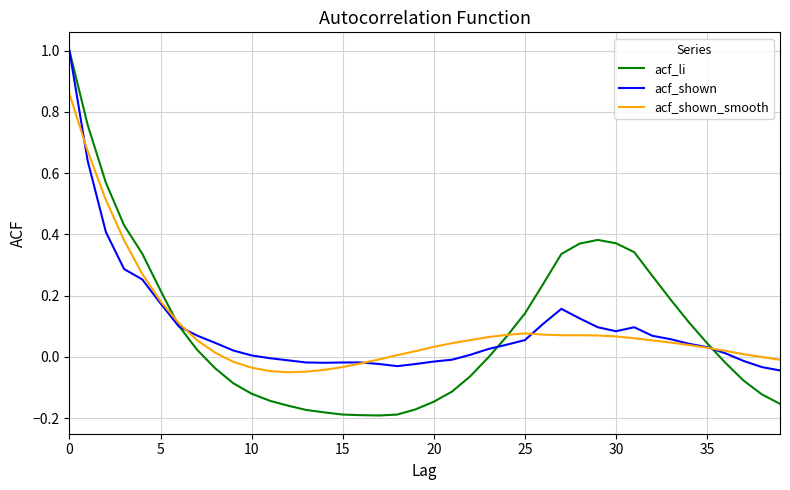

Is this an area chart (filled region under the line)?

No